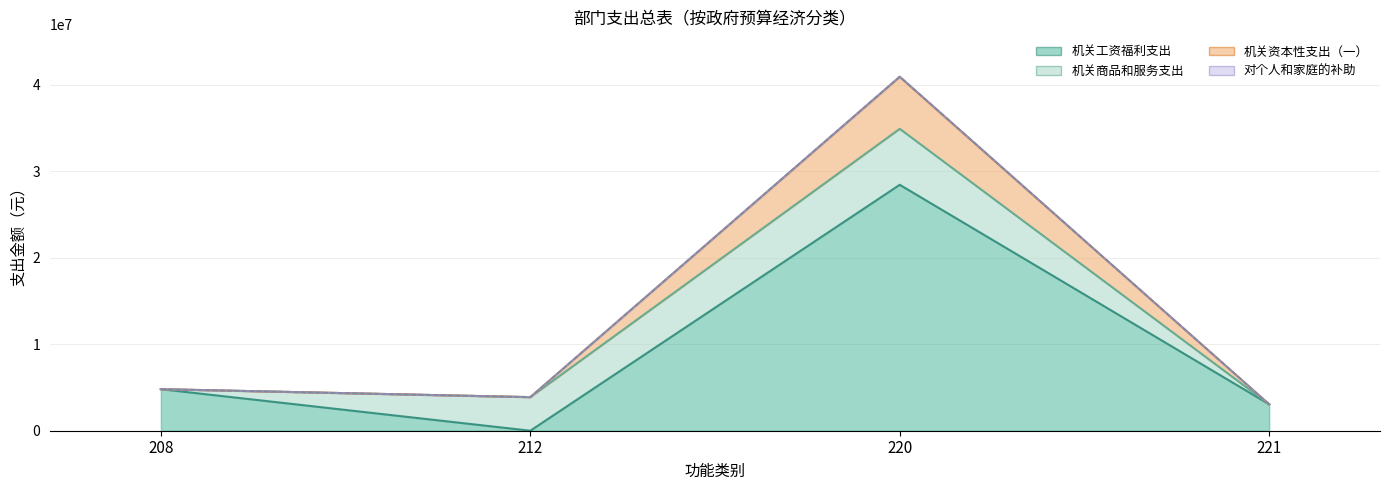

How many positive values does the 机关工资福利支出 series have?

3